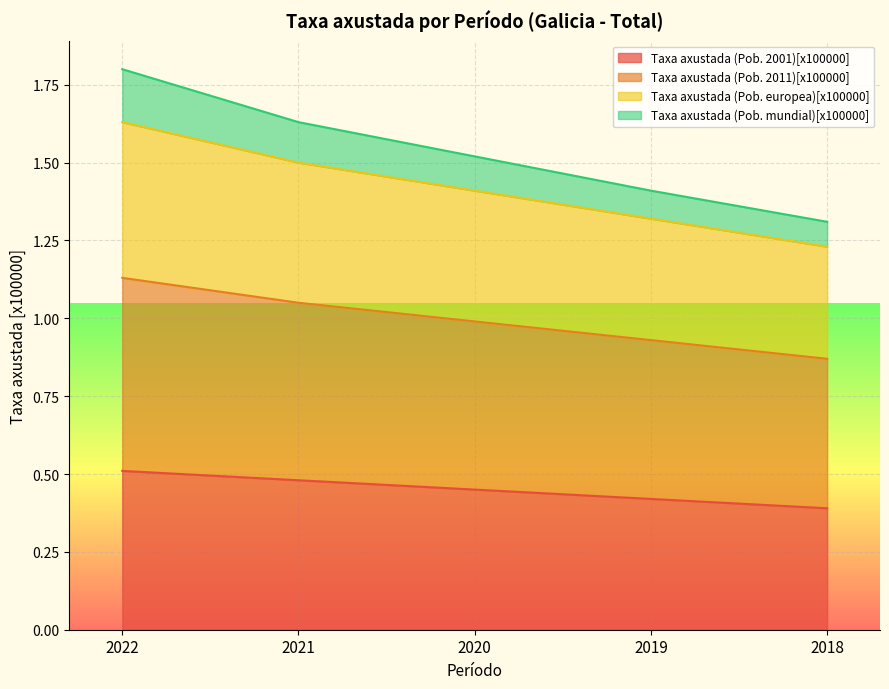

True or false: Taxa axustada (Pob. mundial)[x100000] and Taxa axustada (Pob. 2001)[x100000] intersect in this chart.

False